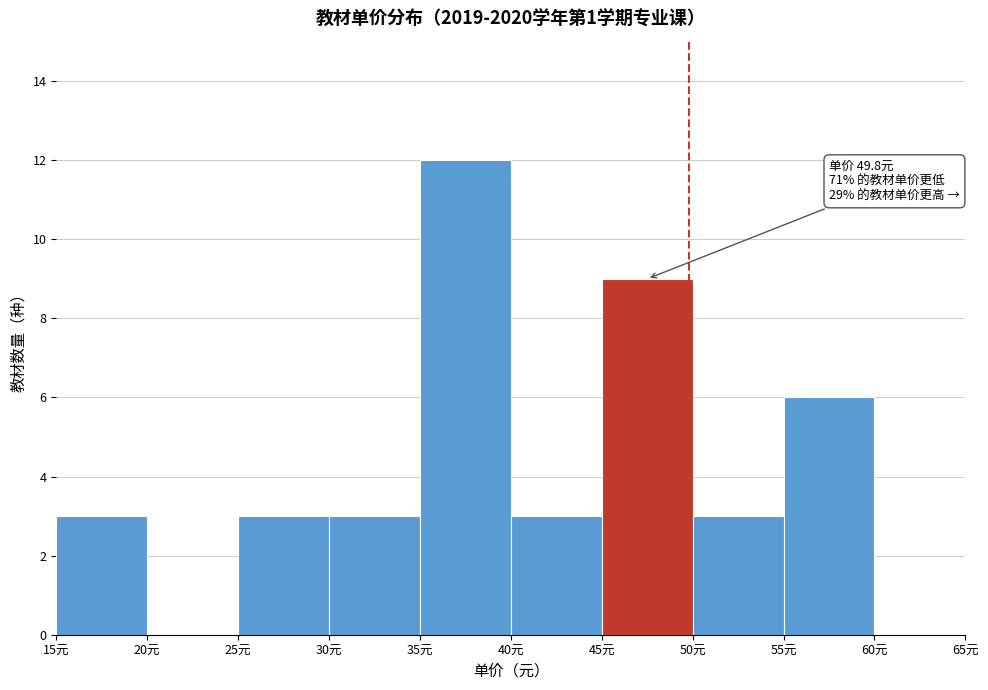

Over which range of the x-axis is the bar tallest?

35 to 40